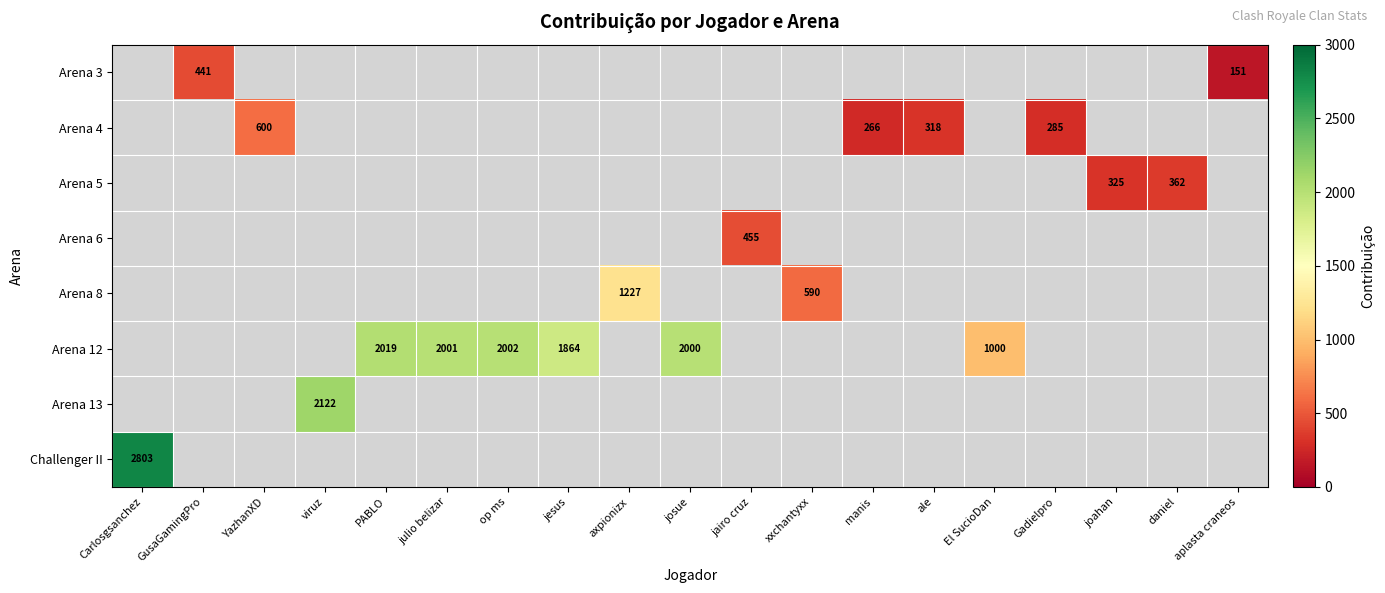

Rank the categories by Challenger II value from lowest to highest.

Carlosgsanchez, GusaGamingPro, YazhanXD, viruz, PABLO, julio belizar, op ms, jesus, axpionizx, josue, jairo cruz, xxchantyxx, manis, ale, El SucioDan, Gadielpro, joahan, daniel, aplasta craneos